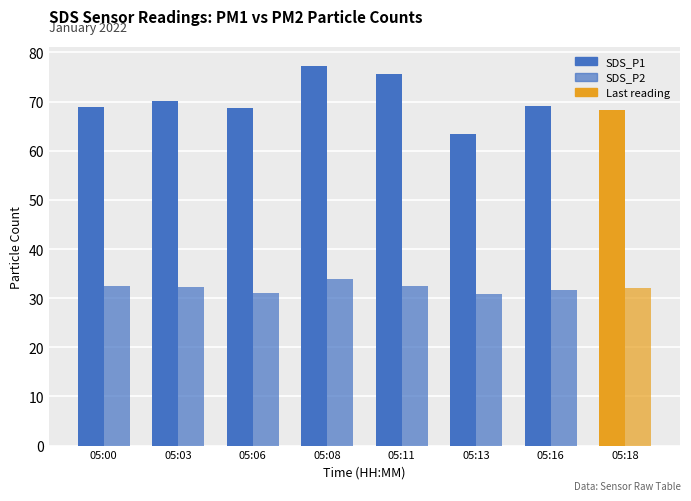

What is the value of the SDS_P2 bar at the 1st from the left?

32.4